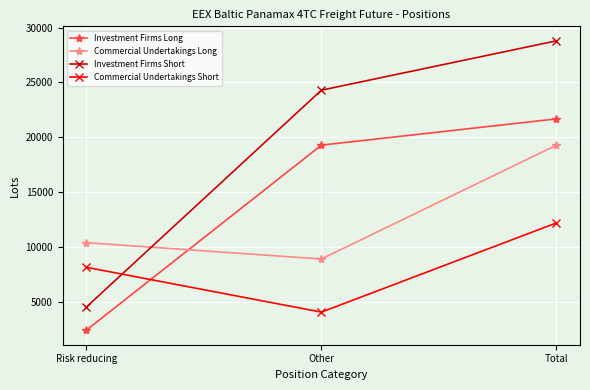

Where does the Investment Firms Short series first go above 24296?

Other